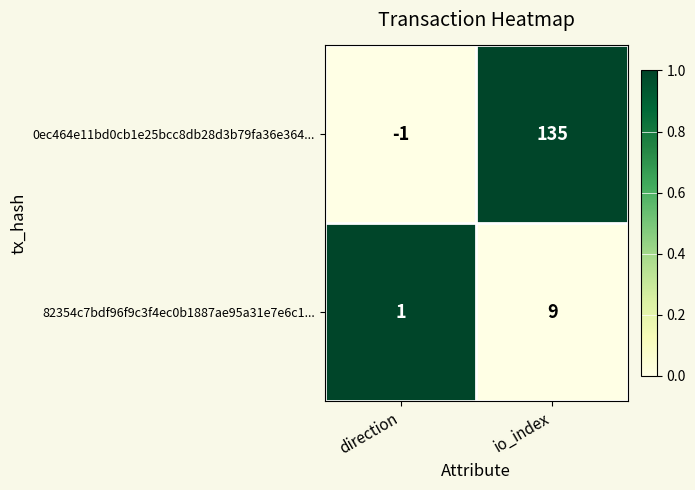

What is the difference between the highest and lowest values at direction?

2